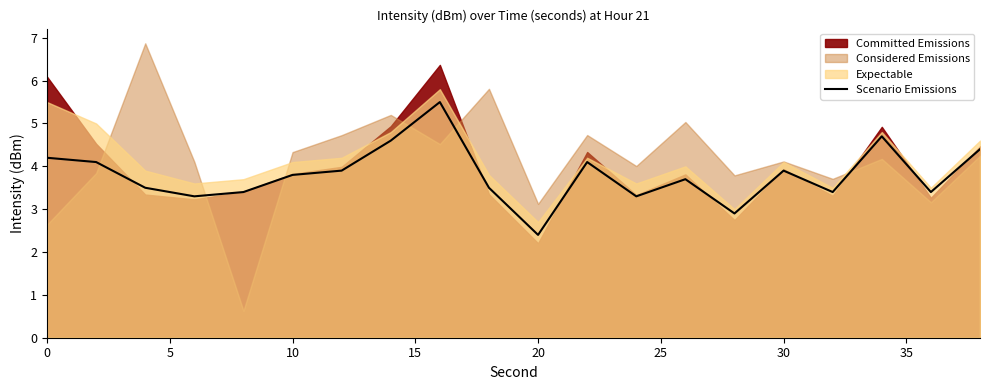

What is the maximum value for Scenario Emissions?

5.5